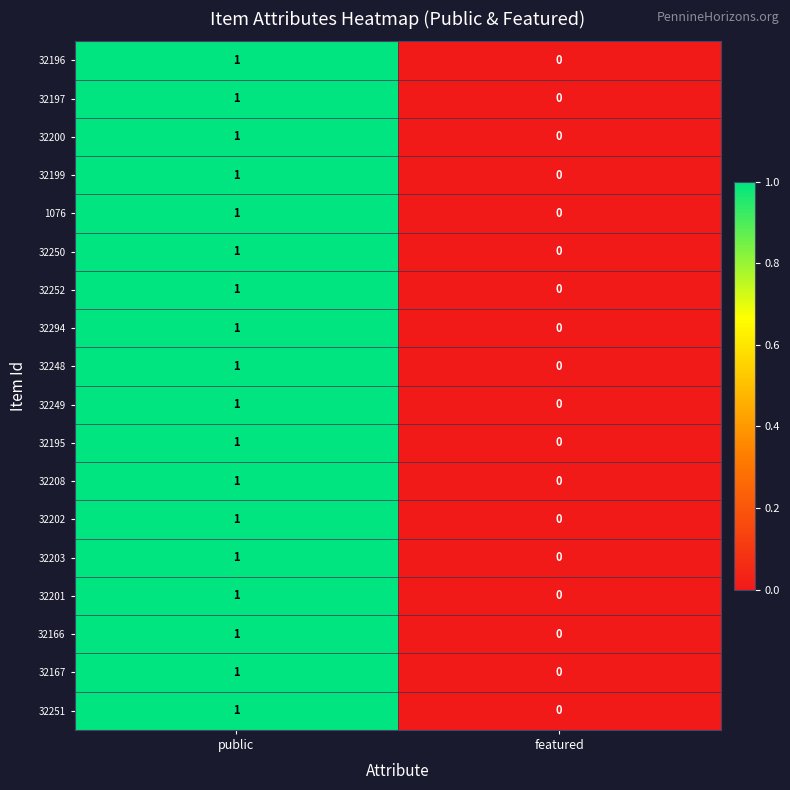

At which category is the sum across all series the highest?

public